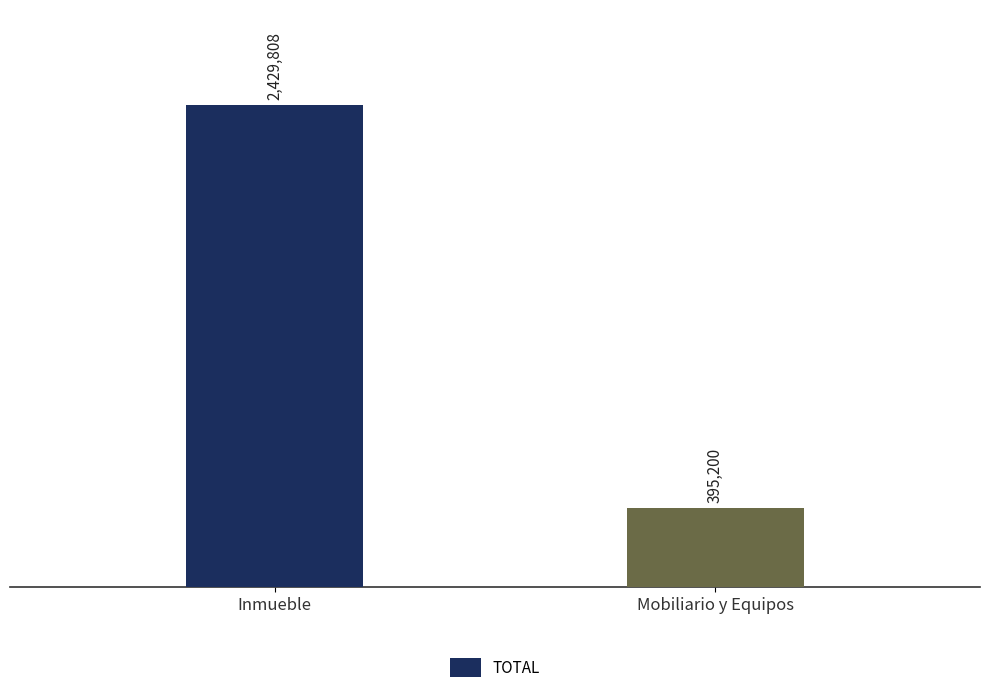

List the labels in order of value, smallest first.

Mobiliario y Equipos, Inmueble